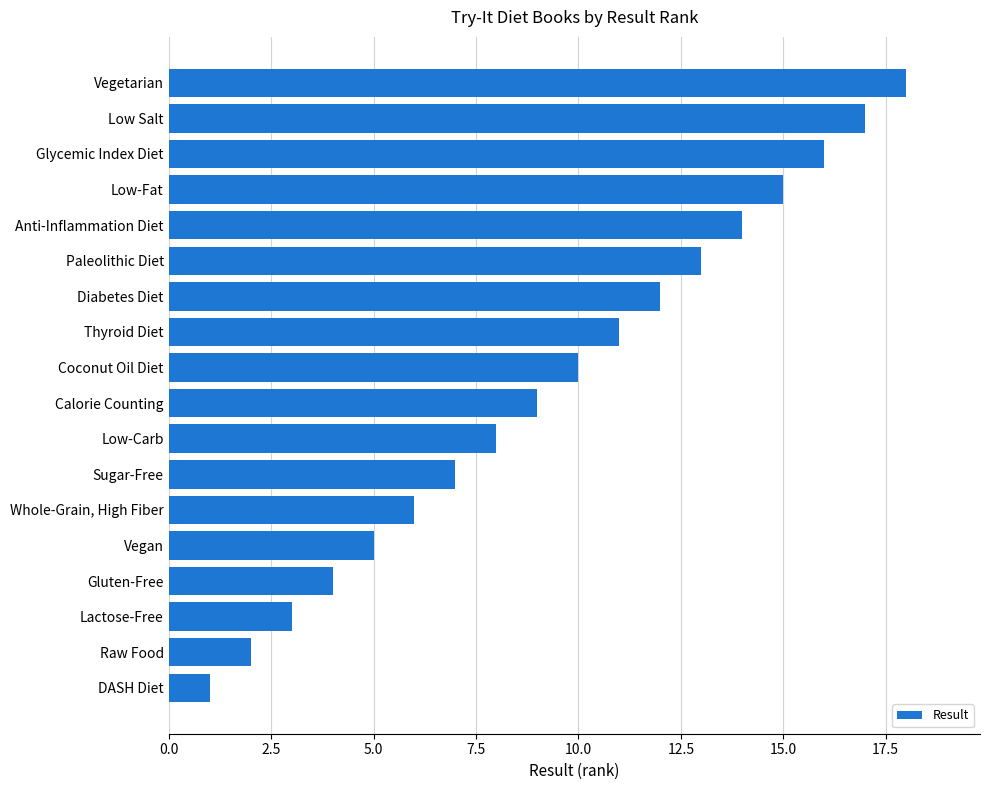

Rank the categories by value from lowest to highest.

DASH Diet, Raw Food, Lactose-Free, Gluten-Free, Vegan, Whole-Grain, High Fiber, Sugar-Free, Low-Carb, Calorie Counting, Coconut Oil Diet, Thyroid Diet, Diabetes Diet, Paleolithic Diet, Anti-Inflammation Diet, Low-Fat, Glycemic Index Diet, Low Salt, Vegetarian